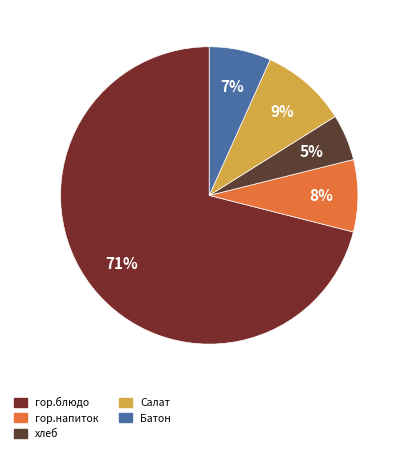

To the nearest percent, what is the difference between the largest and smallest slice percentages?

66%